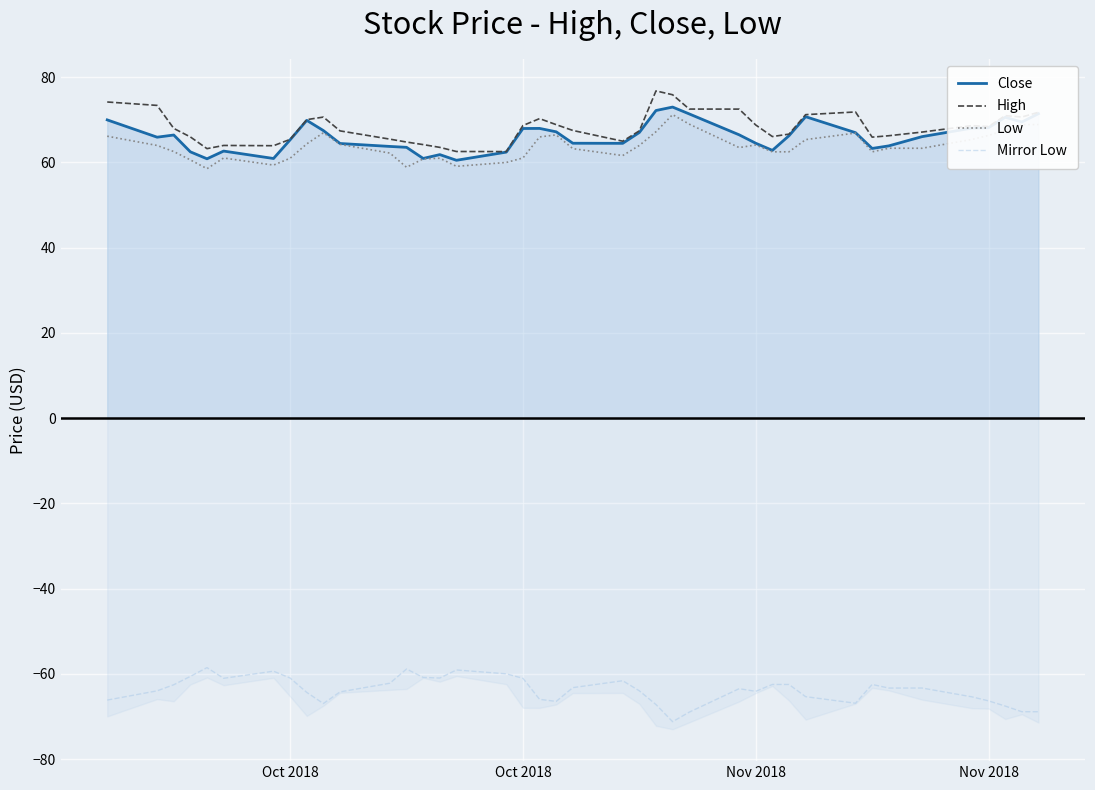

How many data points does each series have?

40